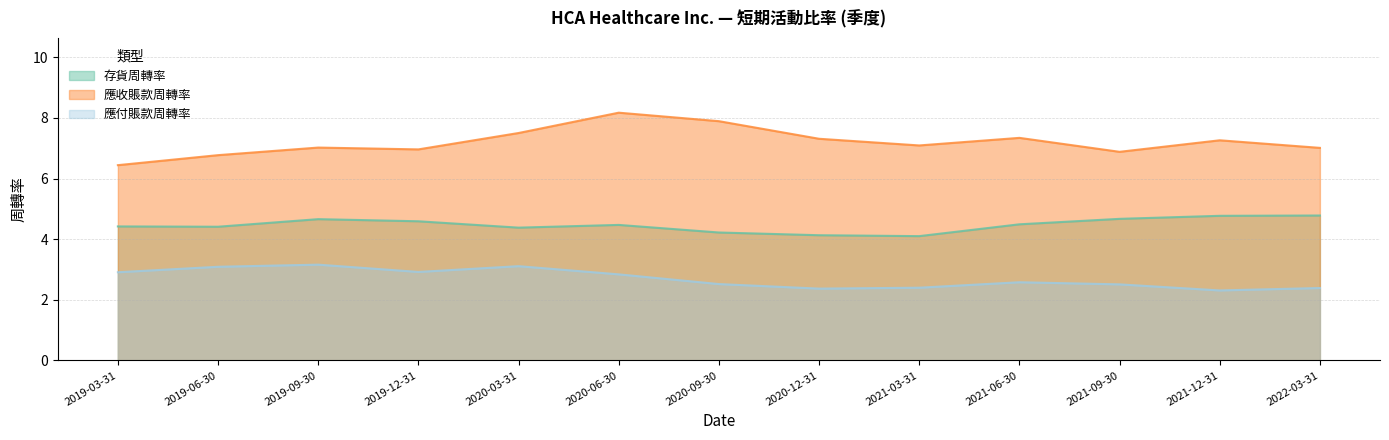

What is the value of the 存貨周轉率 point at the 1st from the left?

4.4